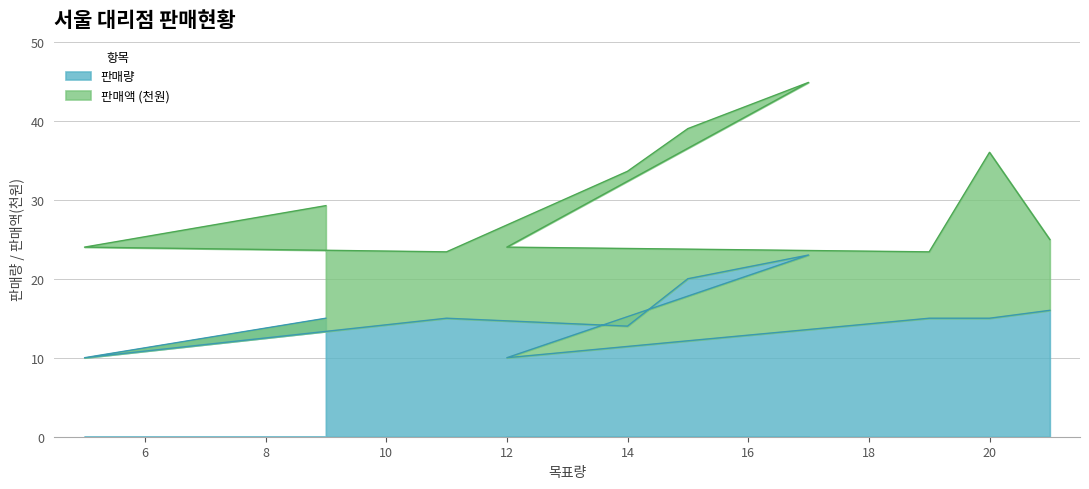

How many points are lower than both their immediate neighbors (excluding endpoints)?

3